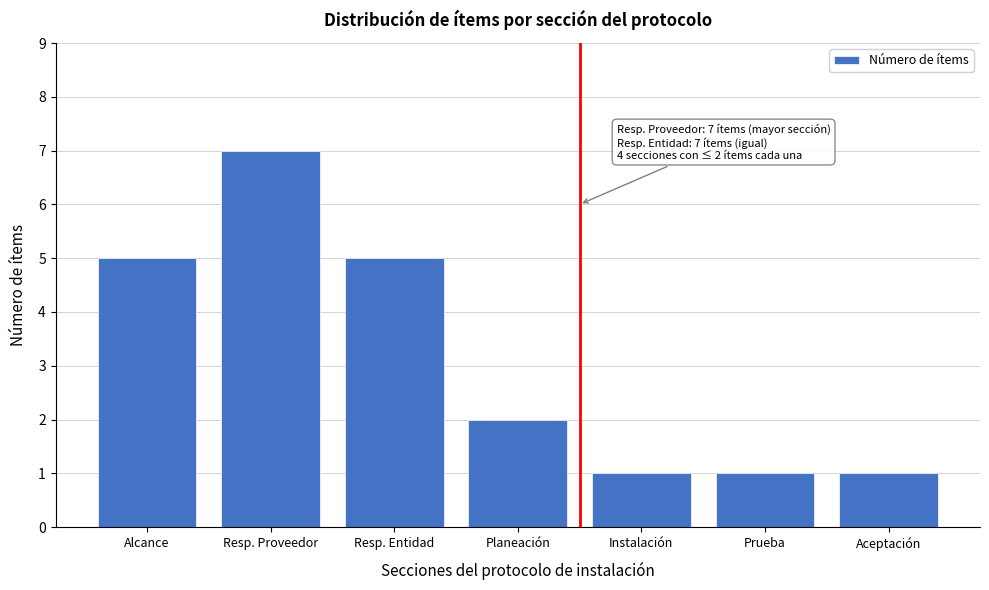

Reading right to left, extract all data points from this chart.

1	1	1	2	5	7	5